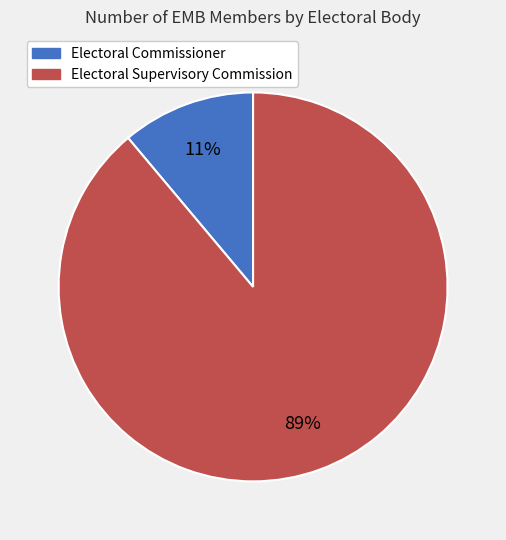

Combined, do Electoral Supervisory Commission and Electoral Commissioner account for over 50%?

Yes